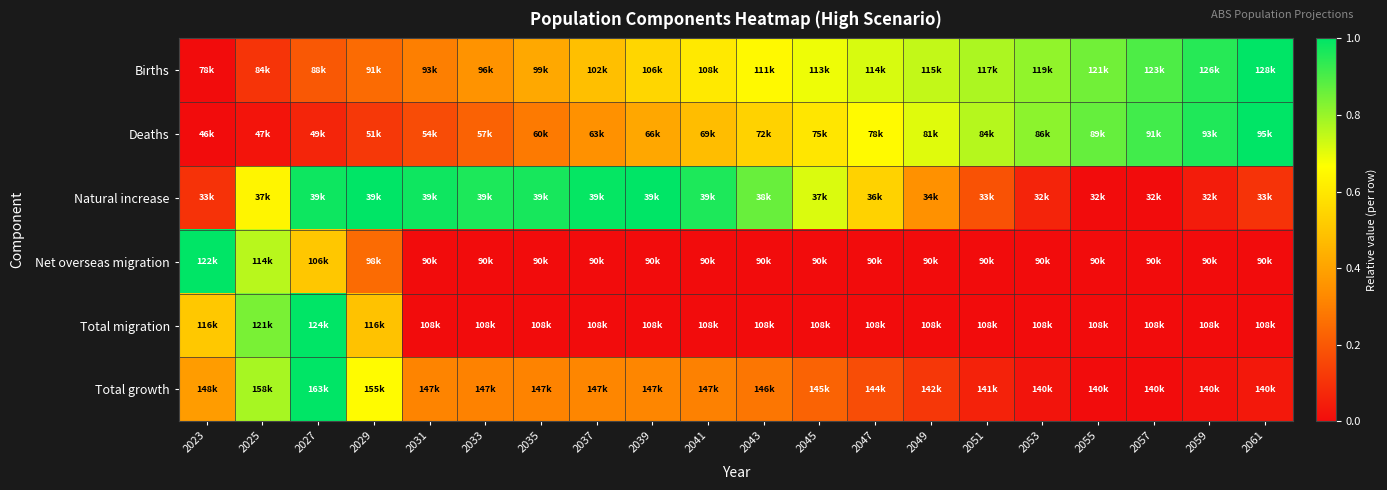

At which category is the sum across all series the highest?

2027